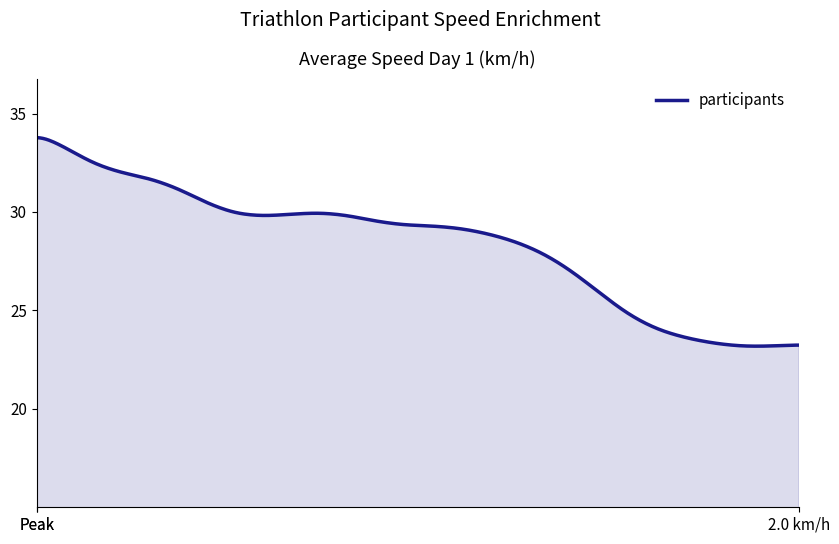

What is the greatest value displayed?

33.8